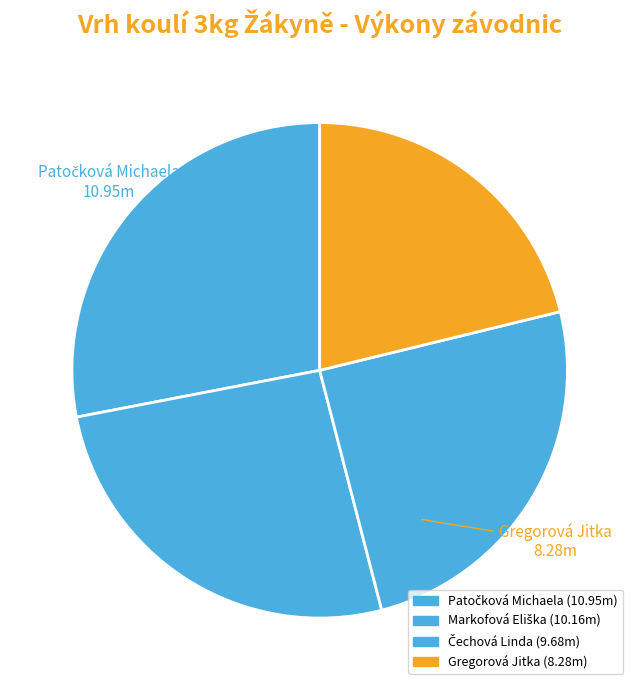

Count the number of slices in the pie.

4